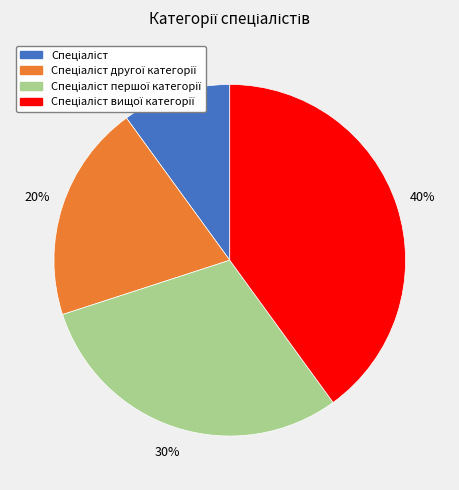

Is there a majority slice in this chart?

No